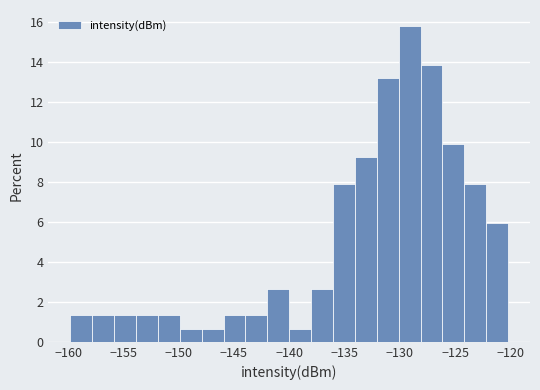

Read against the x-axis, roughly where is the centre of the tallest bar?

-129.0